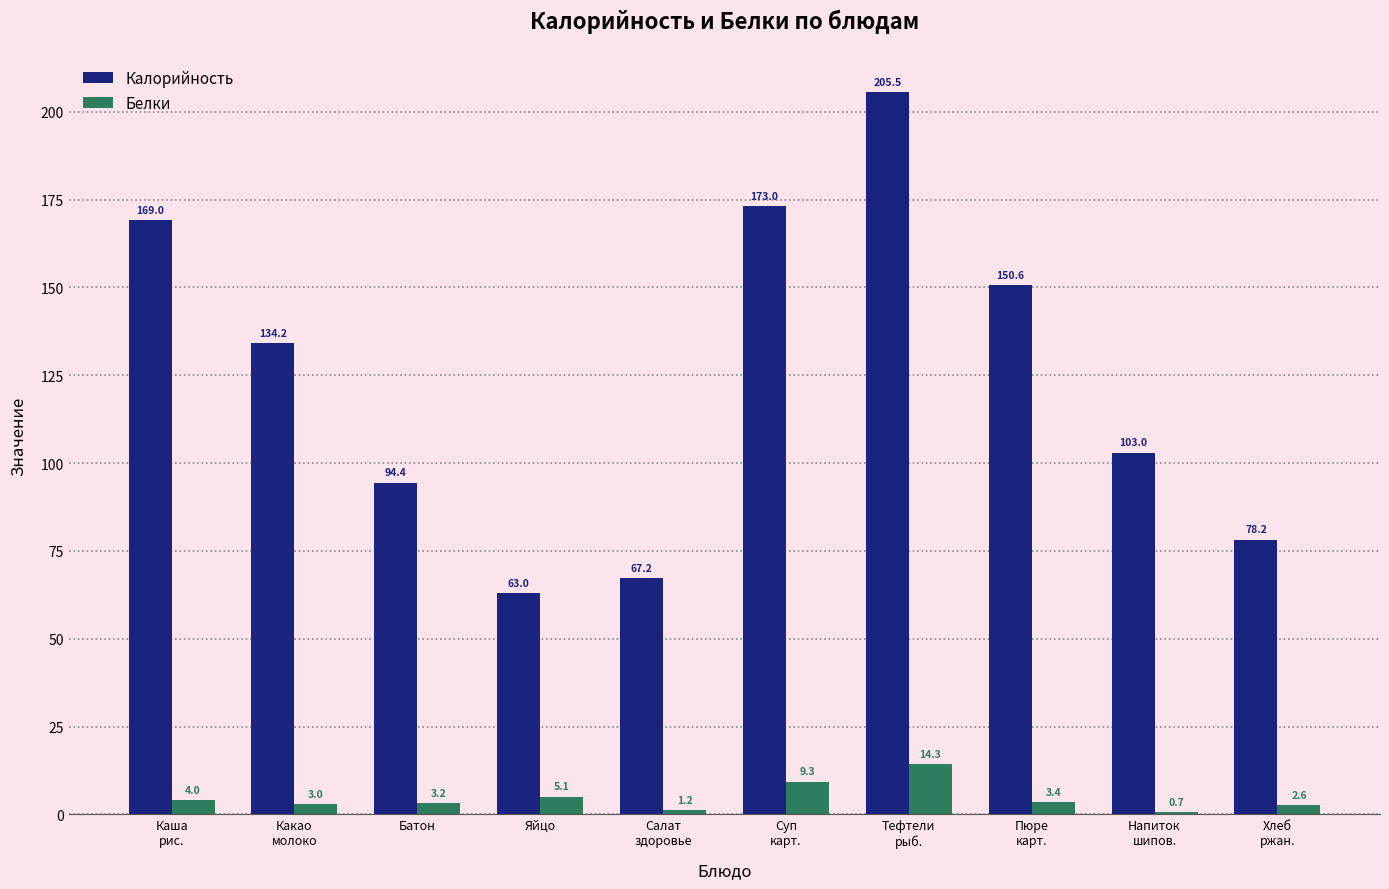

The Калорийность series shows 150.6 at Пюре
карт.. True or false?

True